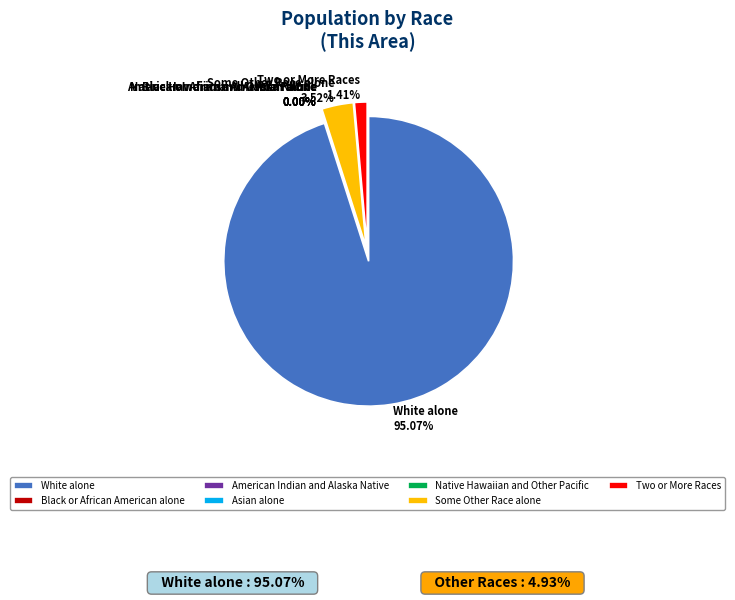

To the nearest percent, what is the average slice percentage?

14%